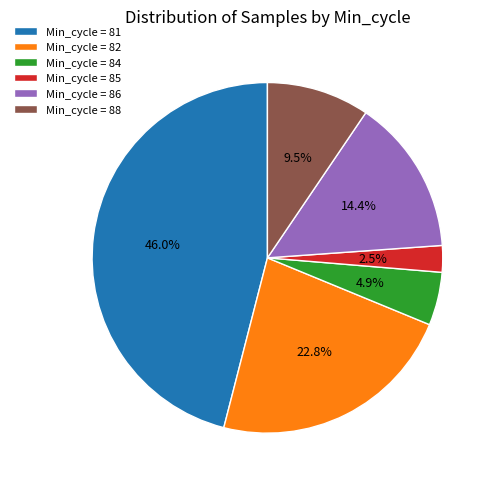

Is Min_cycle = 84 the majority of the pie?

No